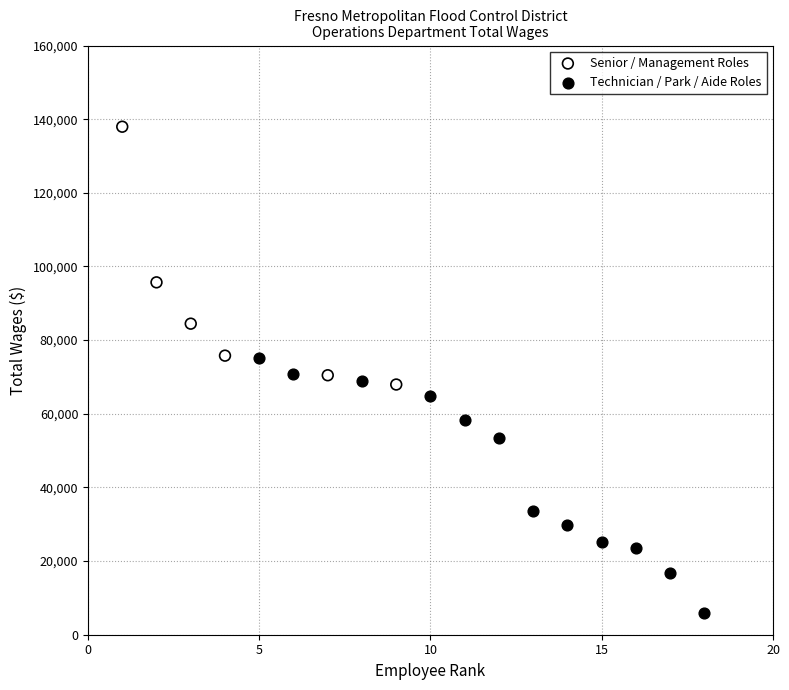

Which series reaches the maximum Y coordinate?

Senior / Management Roles